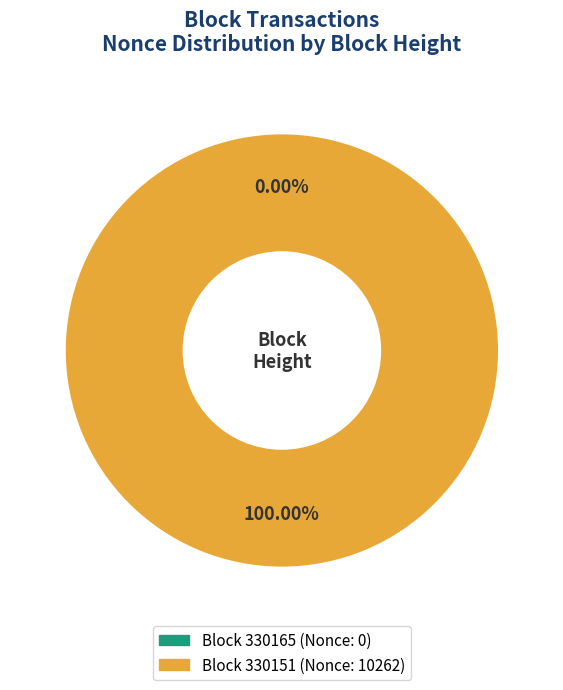

How many slices are in this pie chart?

2